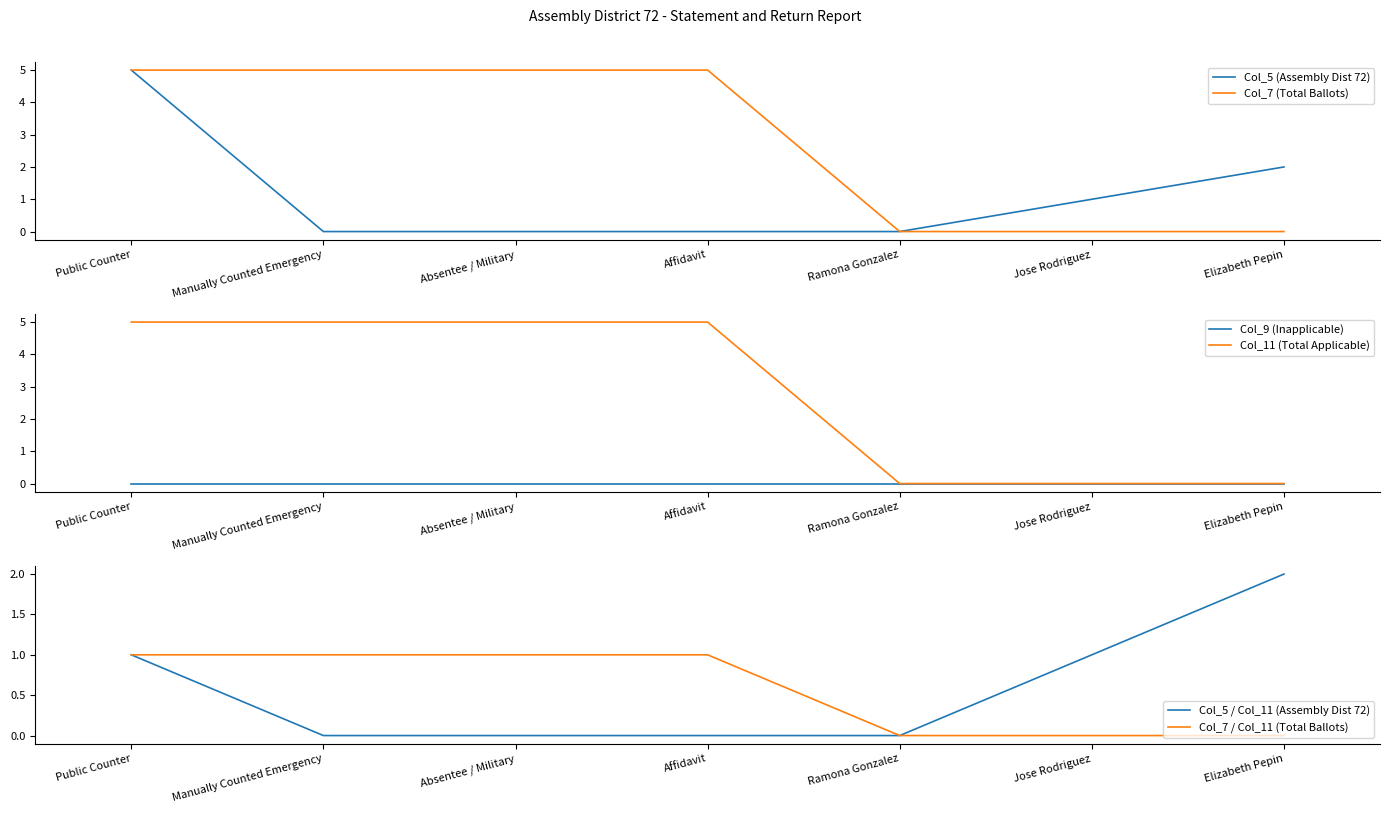

Does the chart display data point markers on the line(s)?

No